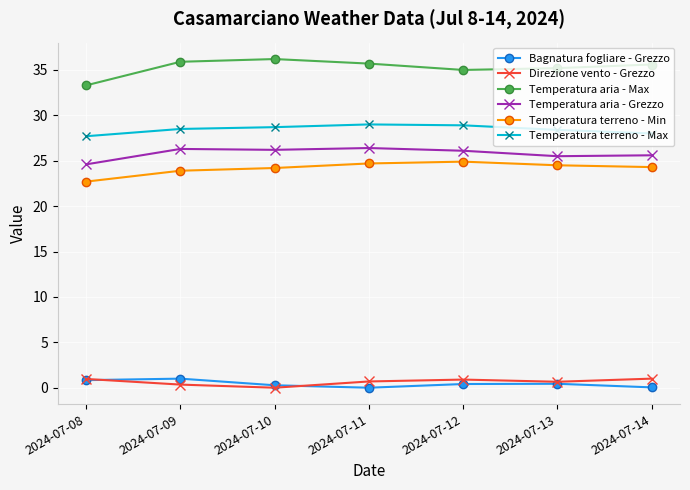

True or false: Temperatura terreno - Min has more than 0 interior local peaks.

True